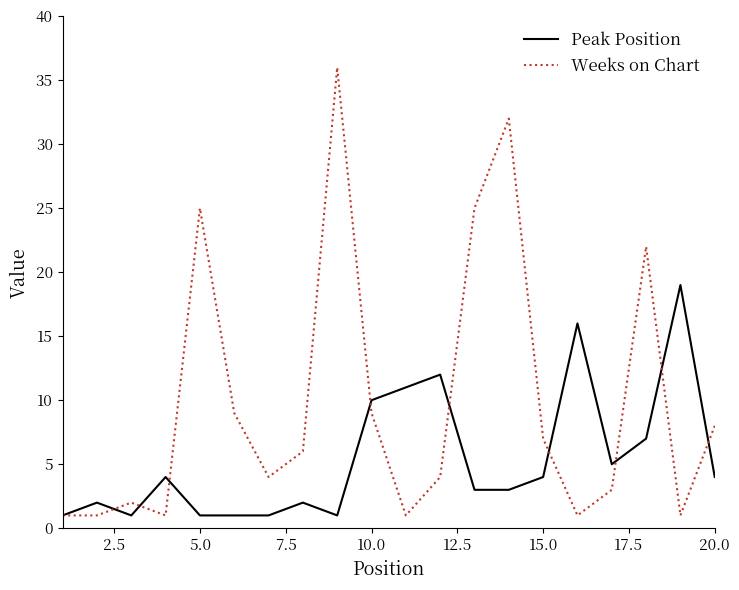

Which series has the widest spread of values?

Weeks on Chart